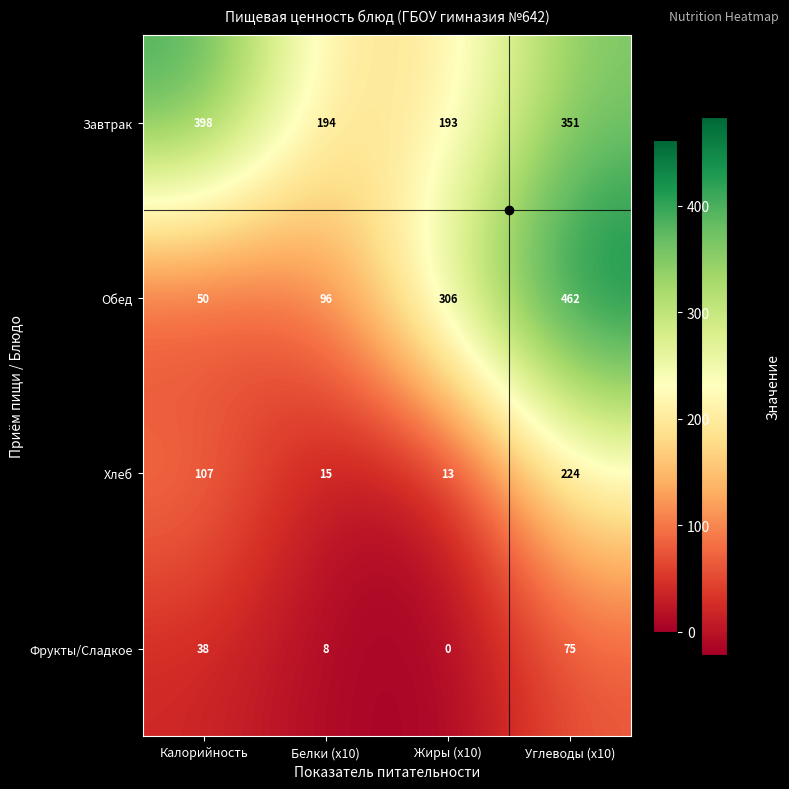

The Завтрак series shows 164 at Углеводы (x10). True or false?

False